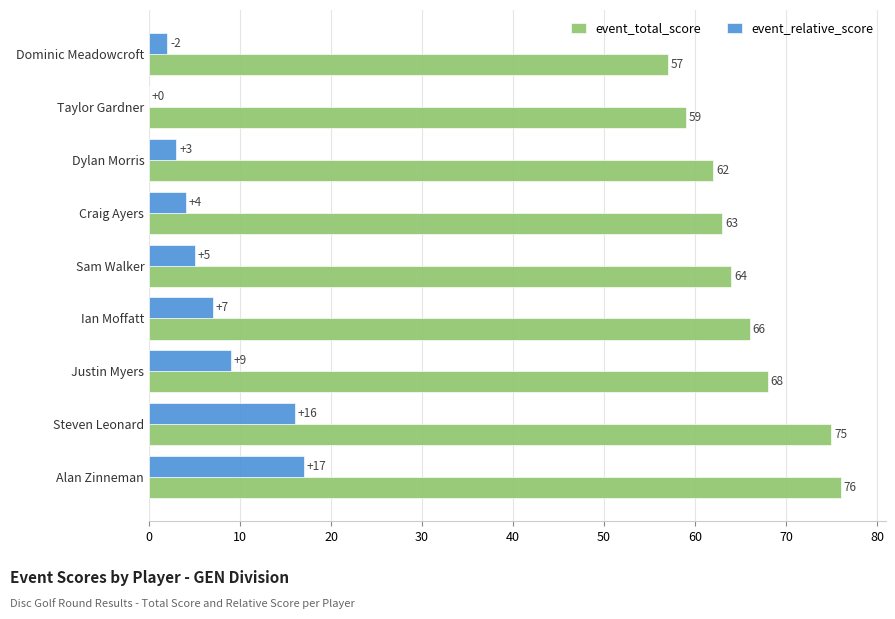

Which series has the largest total across all categories?

event_total_score